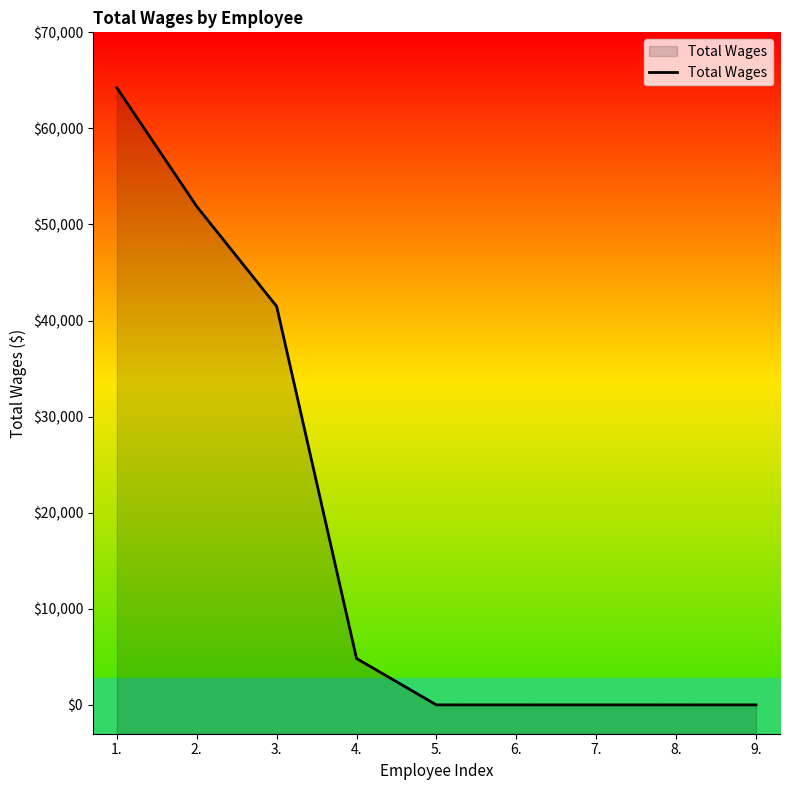

The value at 6. is -20106. True or false?

False